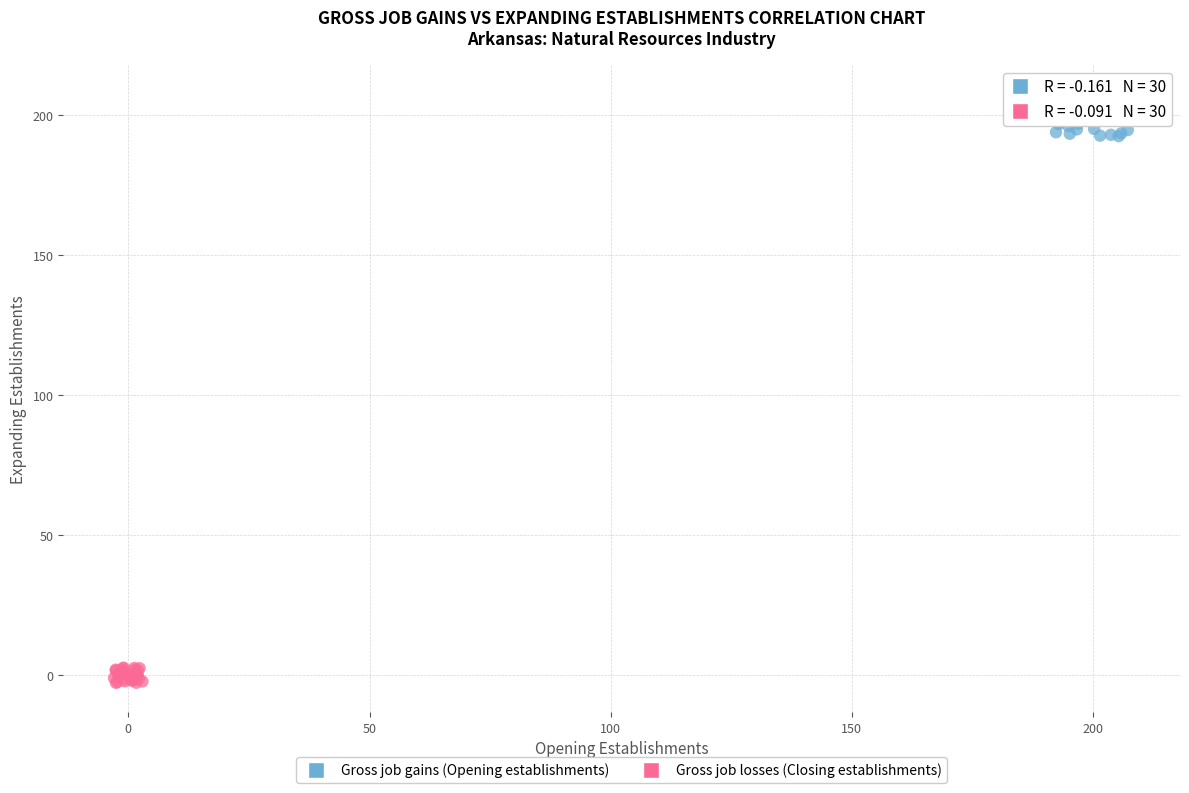

Which series reaches the maximum Y coordinate?

Gross job gains (Opening establishments)